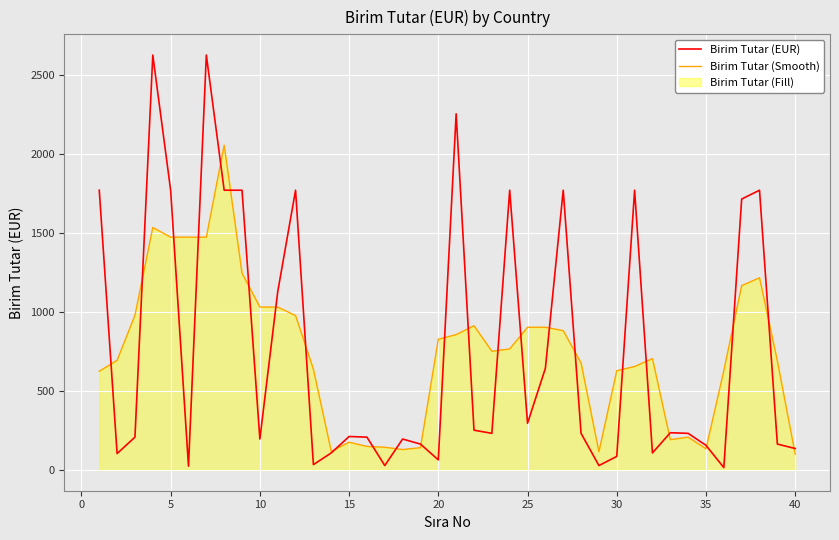

How many data points in Birim Tutar (Smooth) are above 752?

19